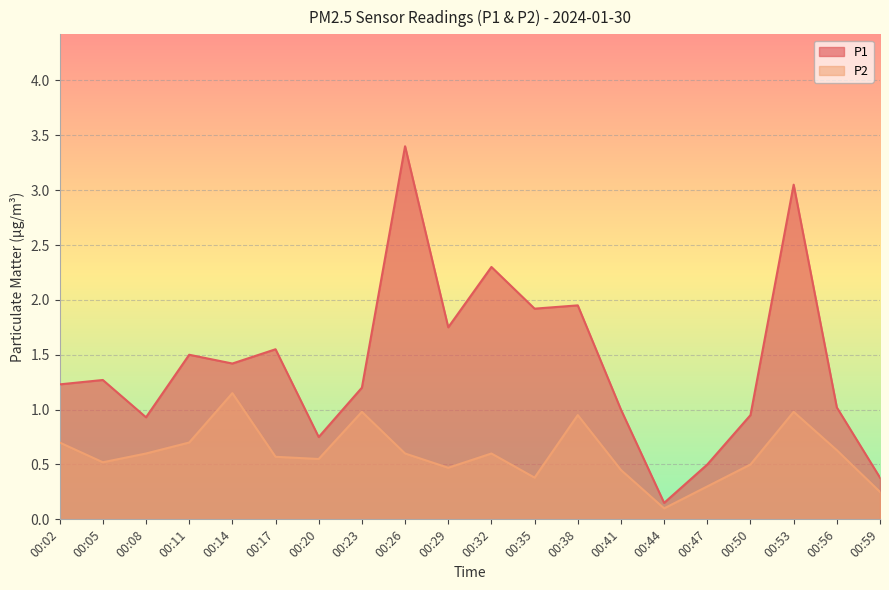

True or false: P1 has a value of 0.4 at 00:14.

False